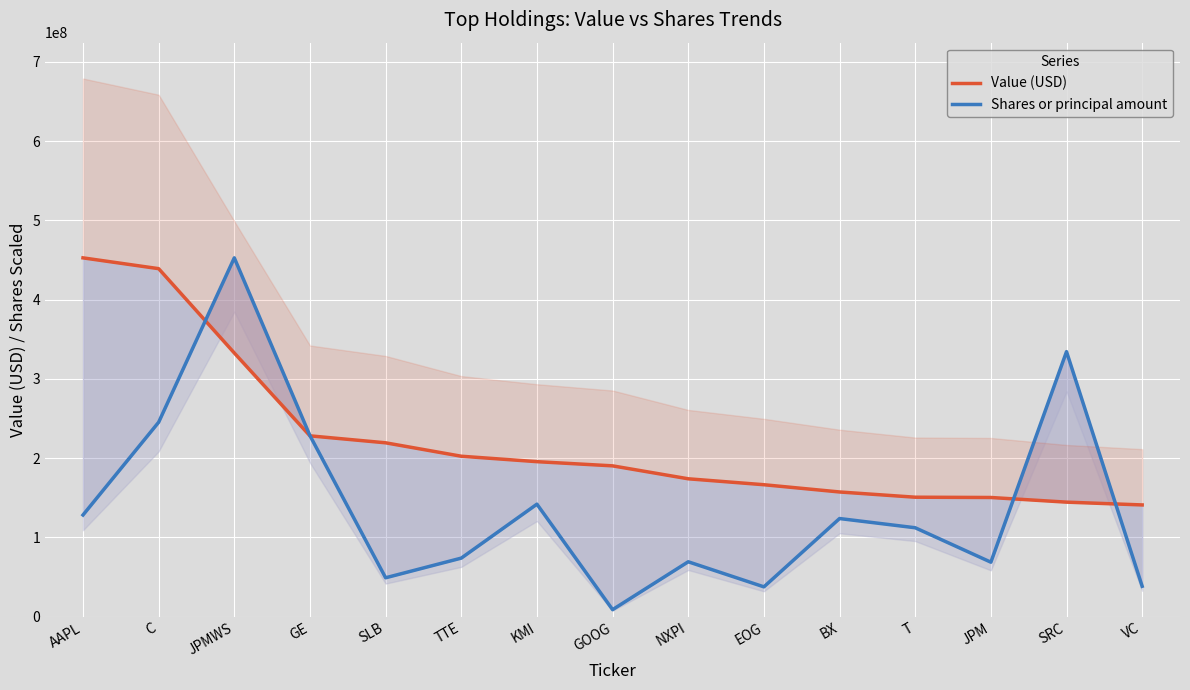

Rank the categories by Value (USD) value from lowest to highest.

VC, SRC, JPM, T, BX, EOG, NXPI, GOOG, KMI, TTE, SLB, GE, JPMWS, C, AAPL